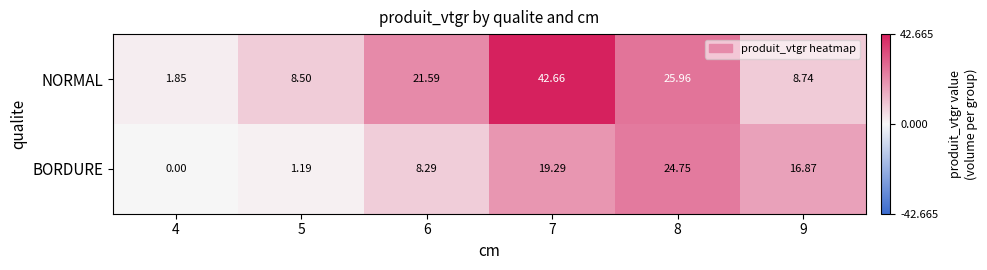

Which series has the largest total across all categories?

NORMAL